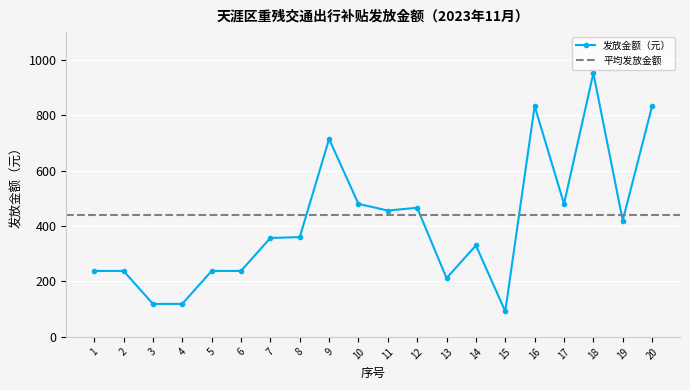

What is the change in value from 2 to 17?

+242